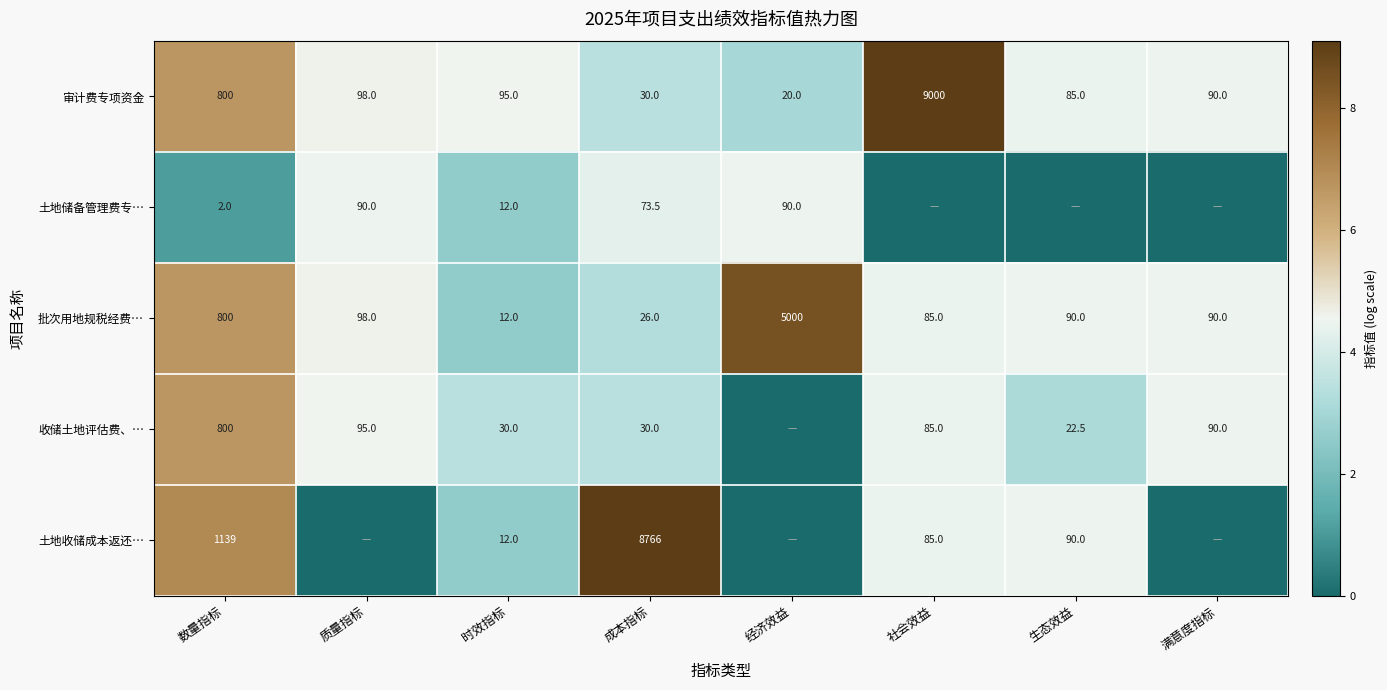

Where is 批次用地规税经费… nearest to the value 2506?

数量指标